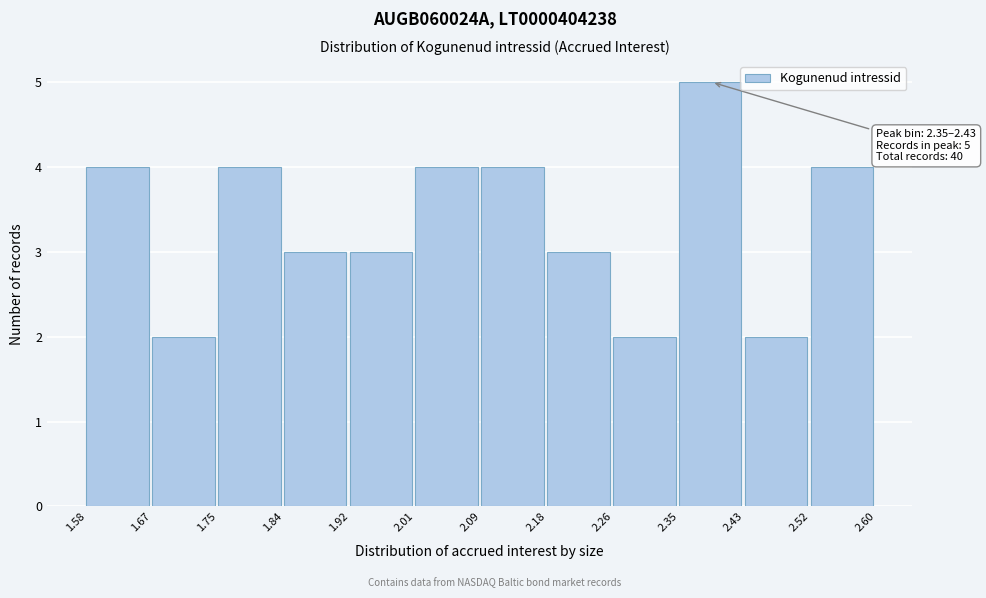

Over which range of the x-axis is the bar tallest?

2.35 to 2.43